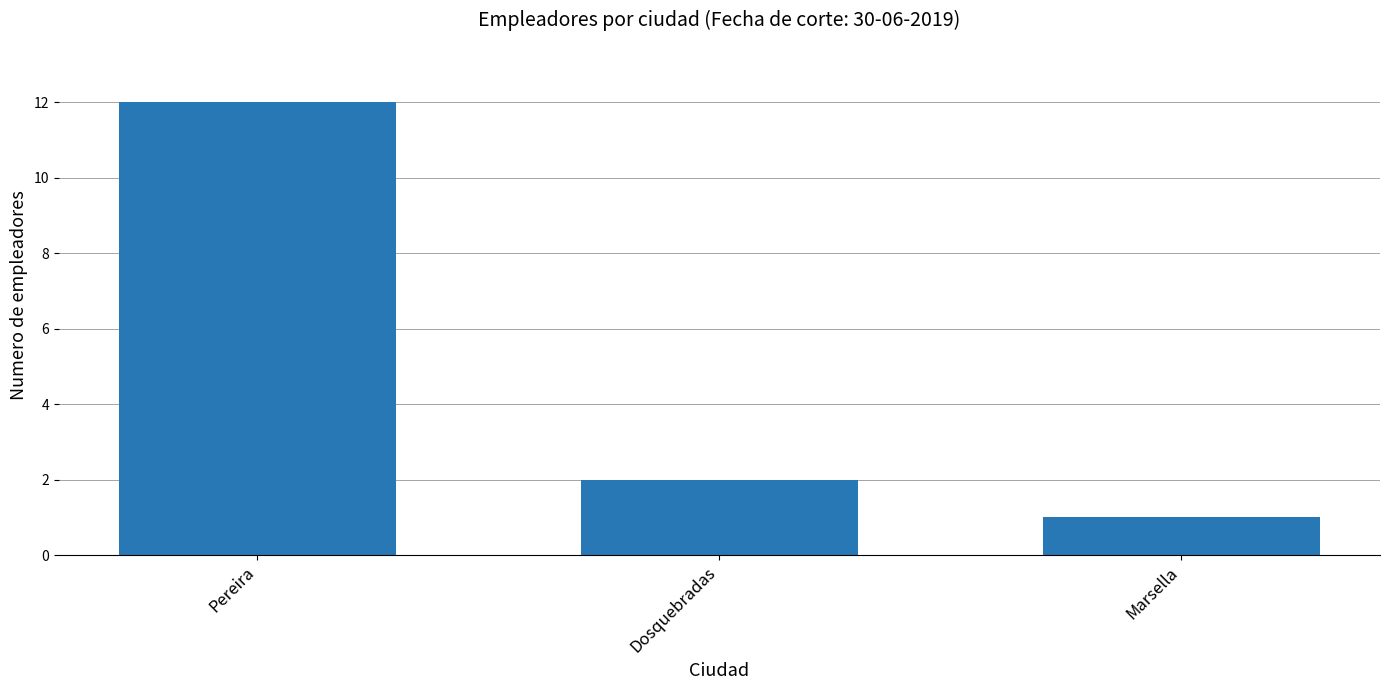

Reading left to right, transcribe all the data shown in this chart.

Pereira=12	Dosquebradas=2	Marsella=1